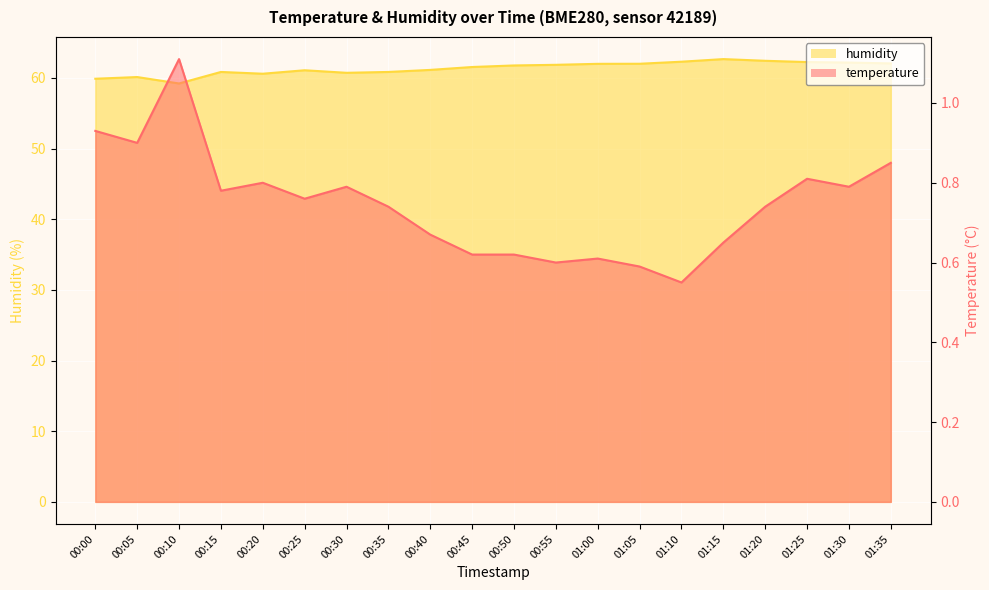

List the series in order of their peak value, highest first.

humidity, temperature